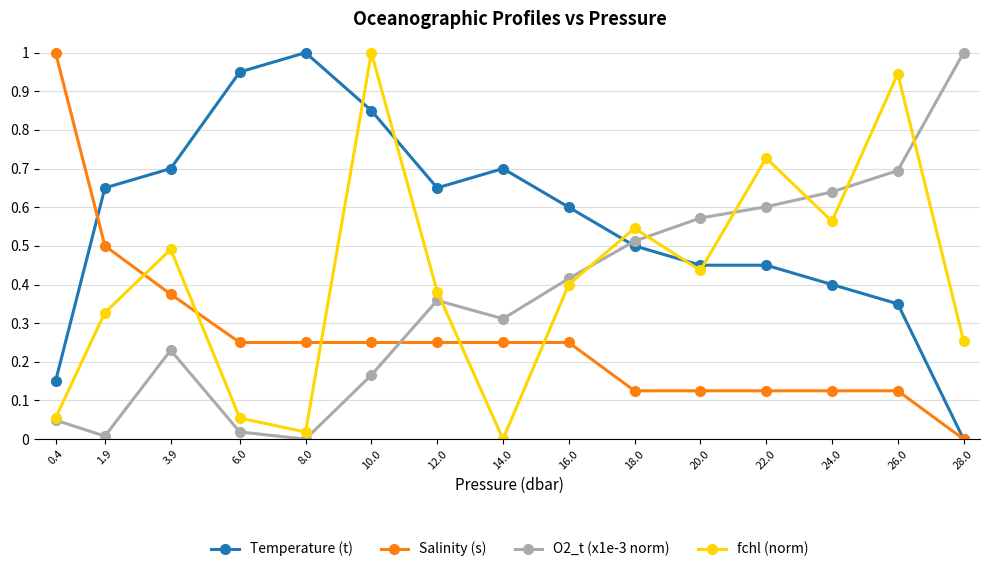

Which category has the lowest value in the Salinity (s) series?

28.0